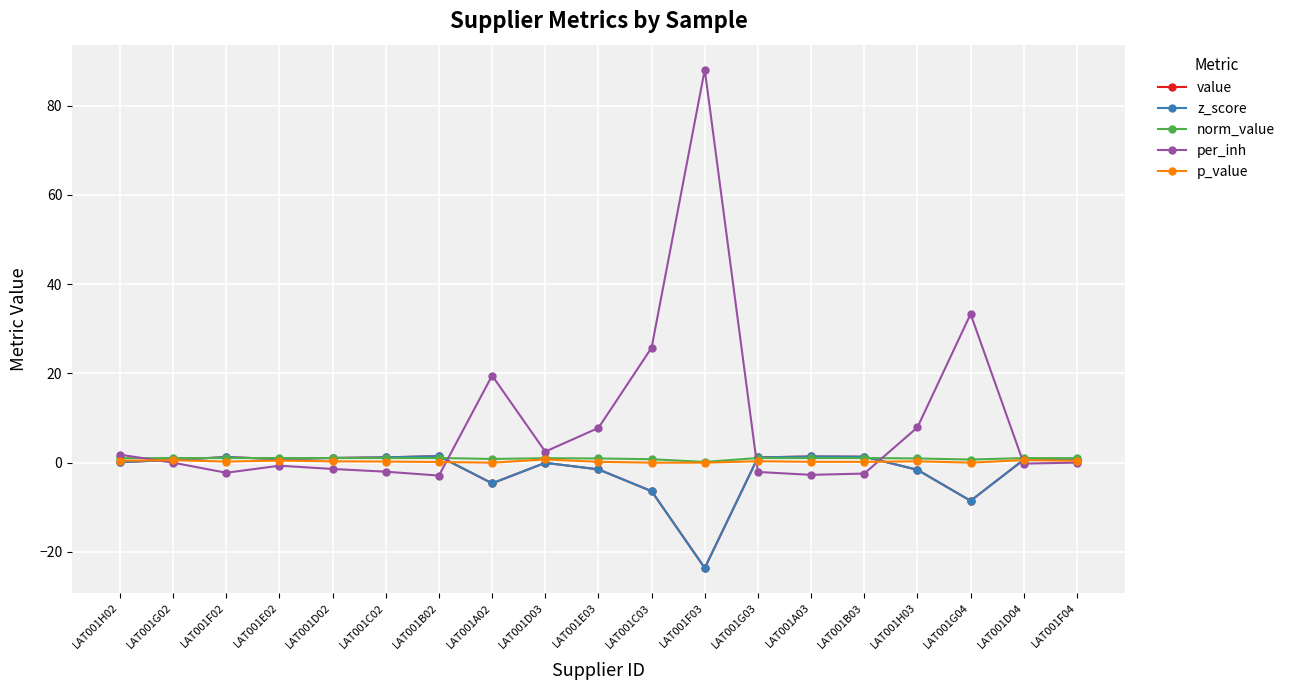

Between LAT001E03 and LAT001B03, which series saw the biggest shift?

per_inh